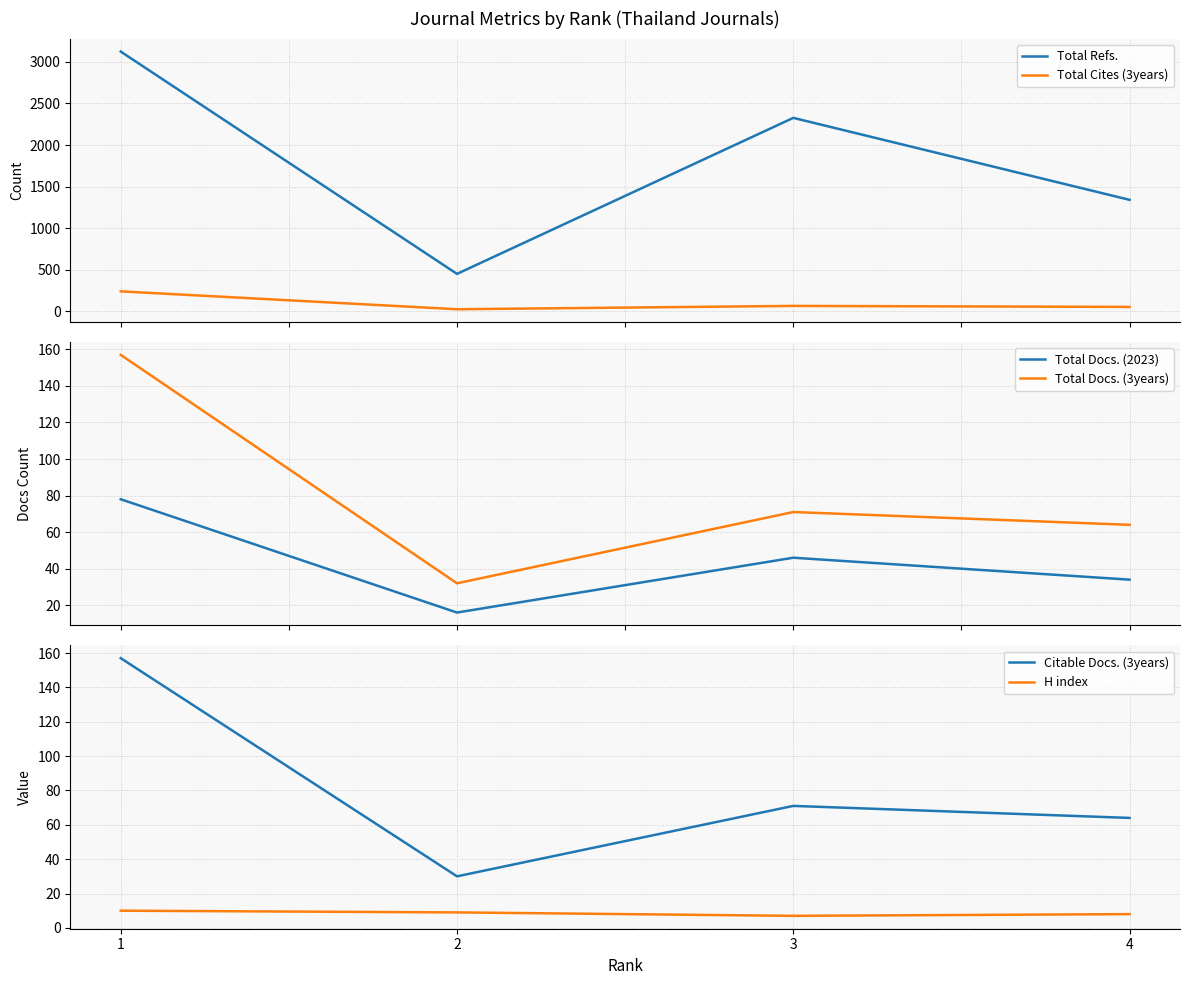

Where is the first local minimum for H index?

3